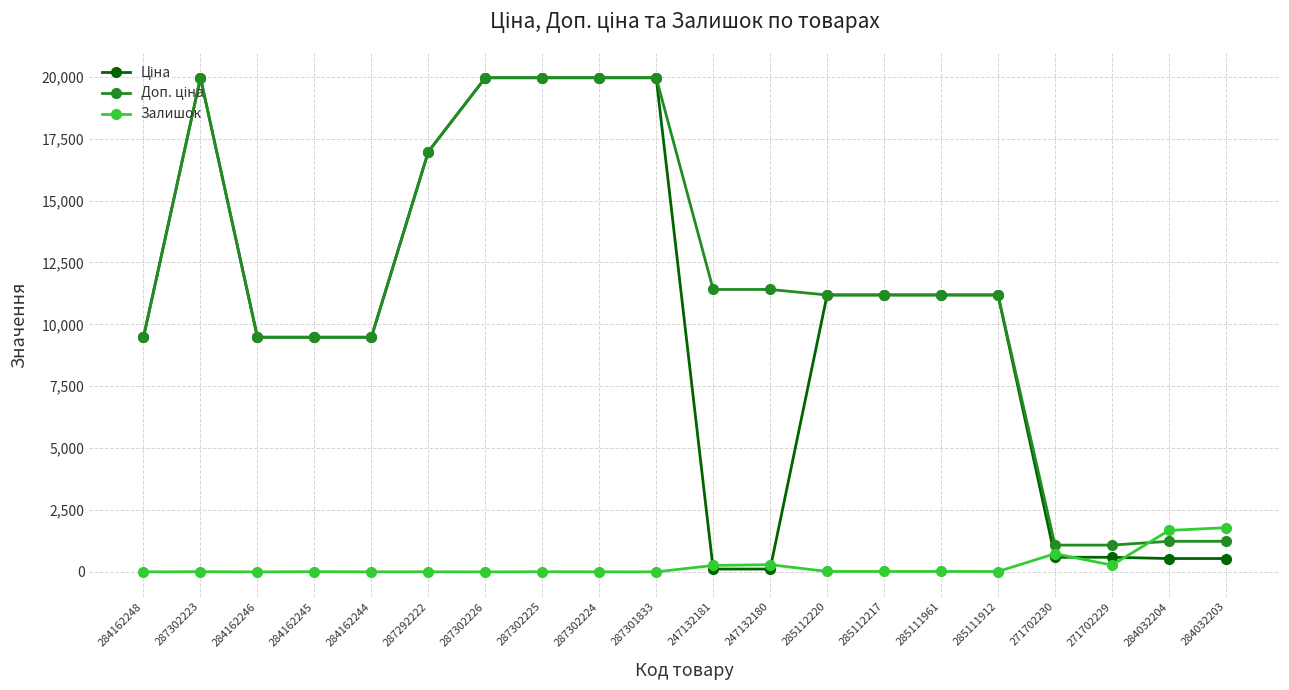

What is the greatest value displayed?

19964.2